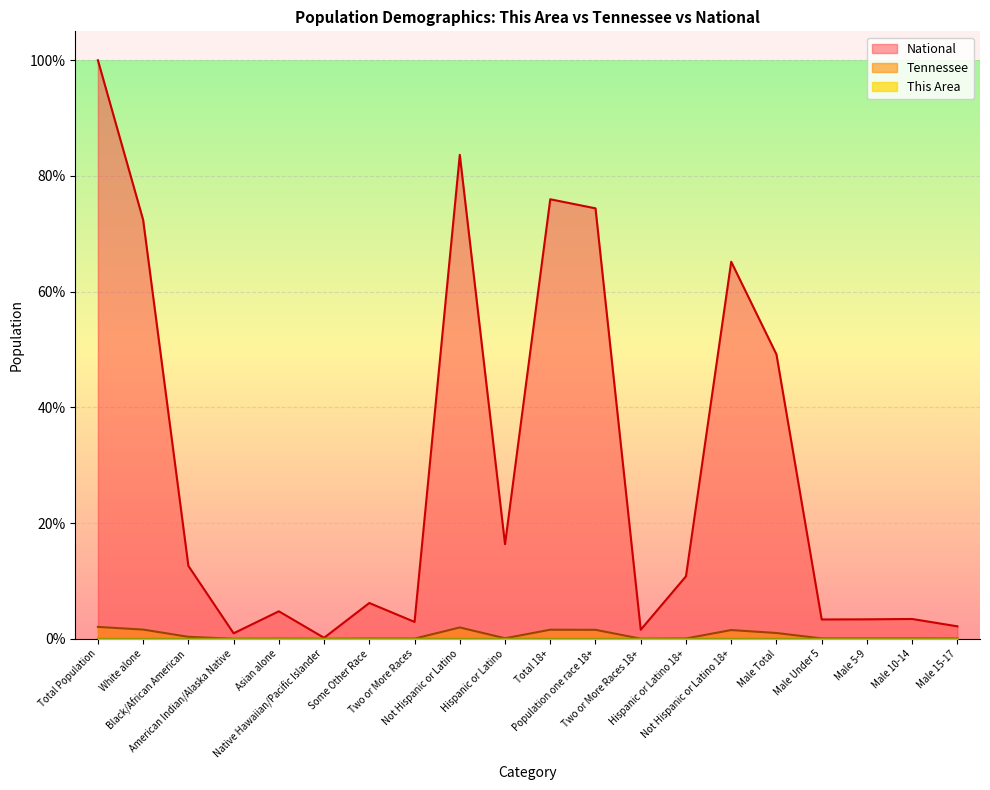

Is the value of This Area at Male 15-17 greater than the value of Tennessee at Male 10-14?

No